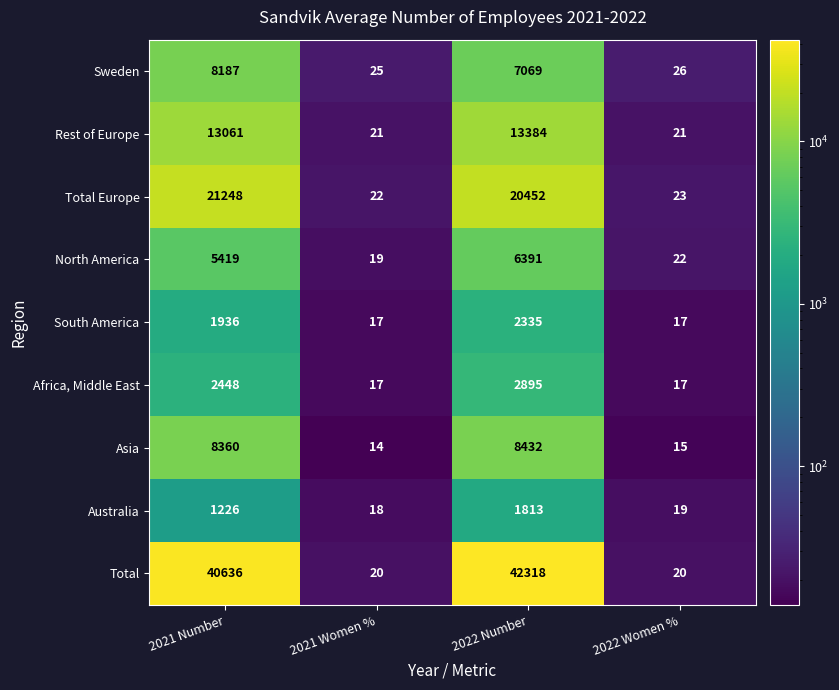

What is the difference between the maximum and minimum values in the Africa, Middle East series?

2878